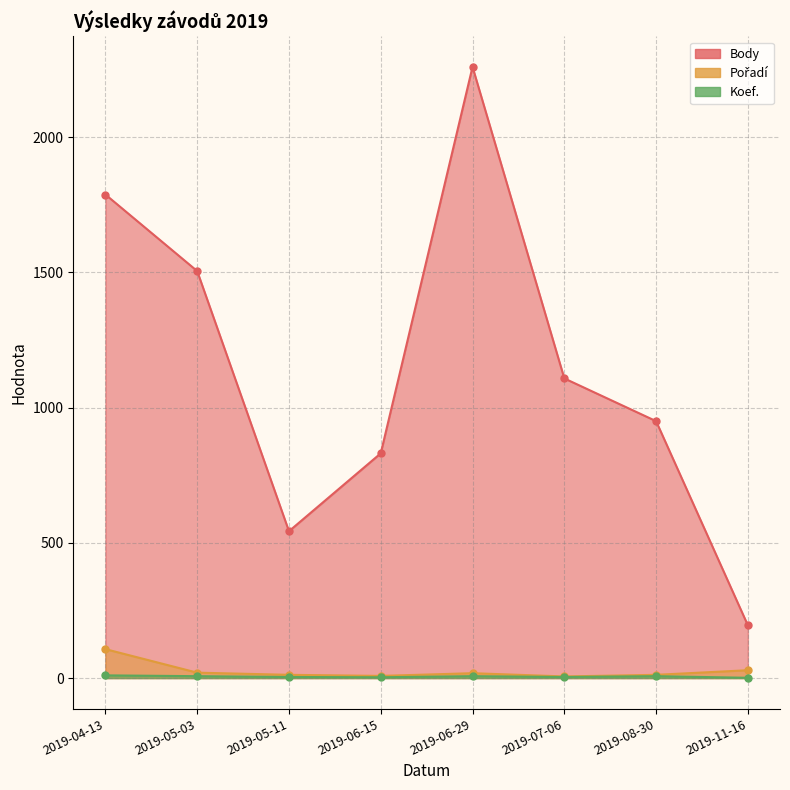

True or false: Pořadí and Body cross at least once.

False